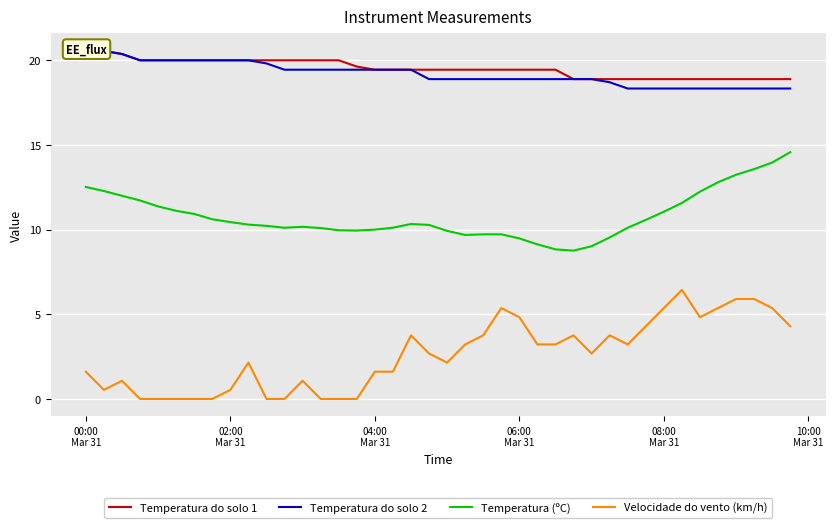

Which series has the widest spread of values?

Velocidade do vento (km/h)